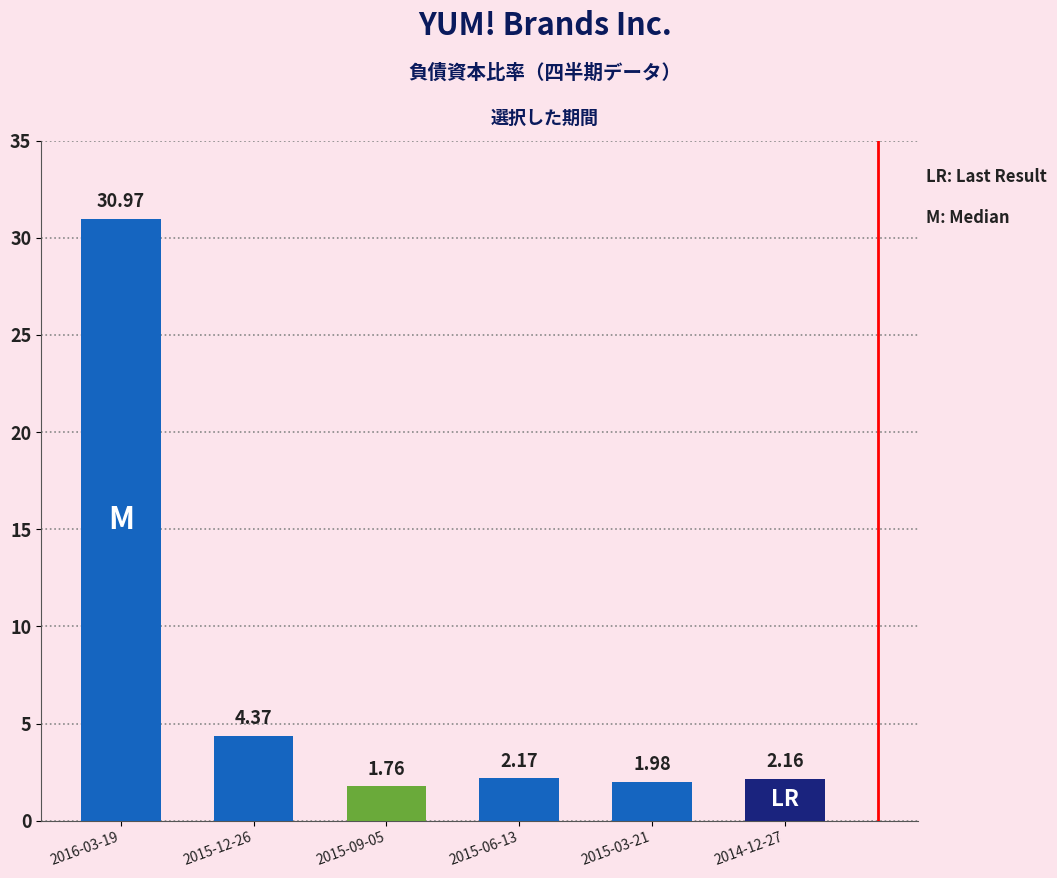

Rank the categories by value from lowest to highest.

2015-09-05, 2015-03-21, 2014-12-27, 2015-06-13, 2015-12-26, 2016-03-19